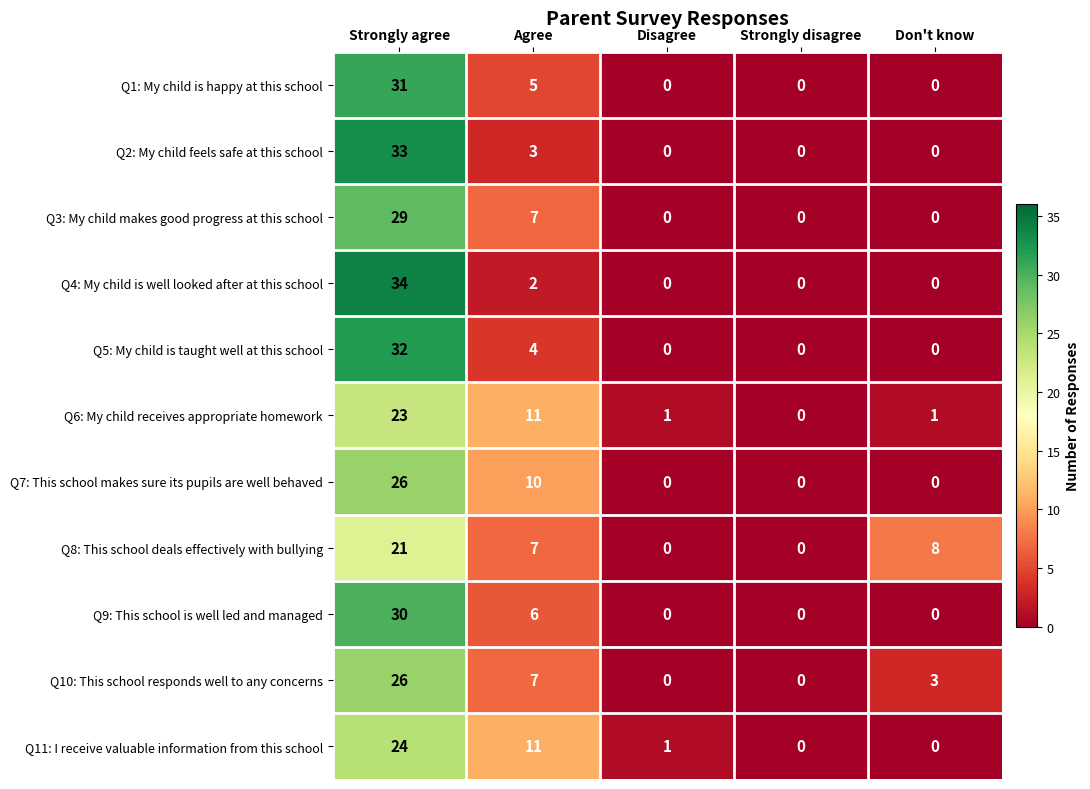

Between Strongly agree and Disagree, which series saw the biggest shift?

Q4: My child is well looked after at this school